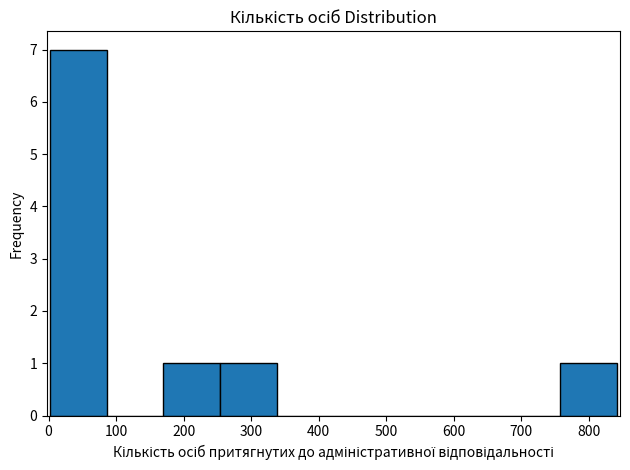

What is the height of the bar covering 758 to 842 on the x-axis? Neither the bar edges nor the heights are printed on the chart, so give them approximately, as read against the axes.

1